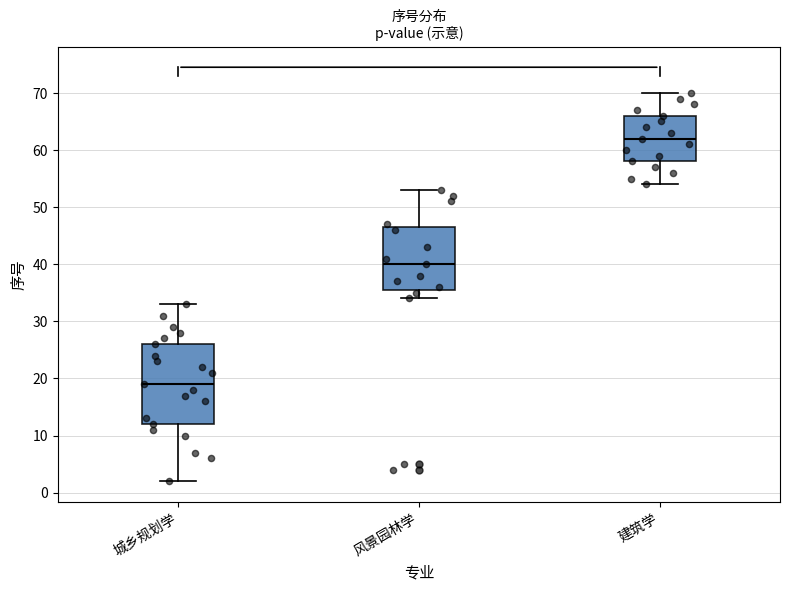

Reading left to right, transcribe this box plot: for each box, give where its median line is, the range the box spans, and where its two whiskers end, as read against the y-axis. The values are not printed on the chart, so give them approximately, as read against the axis.

城乡规划学: median 19, box 12 to 26, whiskers 2 to 33
风景园林学: median 40, box 36 to 47, whiskers 34 to 53
建筑学: median 62, box 58 to 66, whiskers 54 to 70